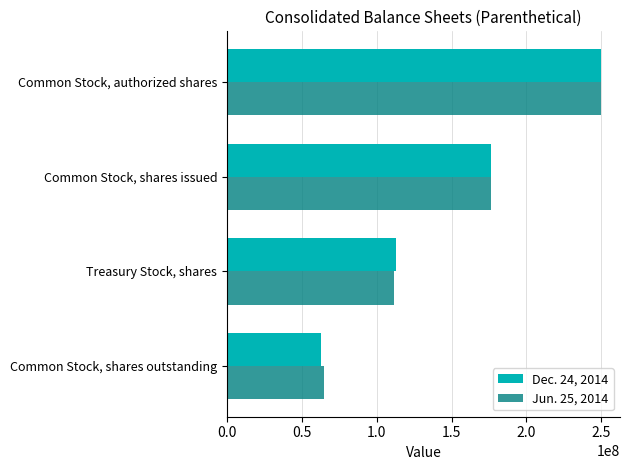

What is the difference between the maximum and minimum values in the Jun. 25, 2014 series?

185441091